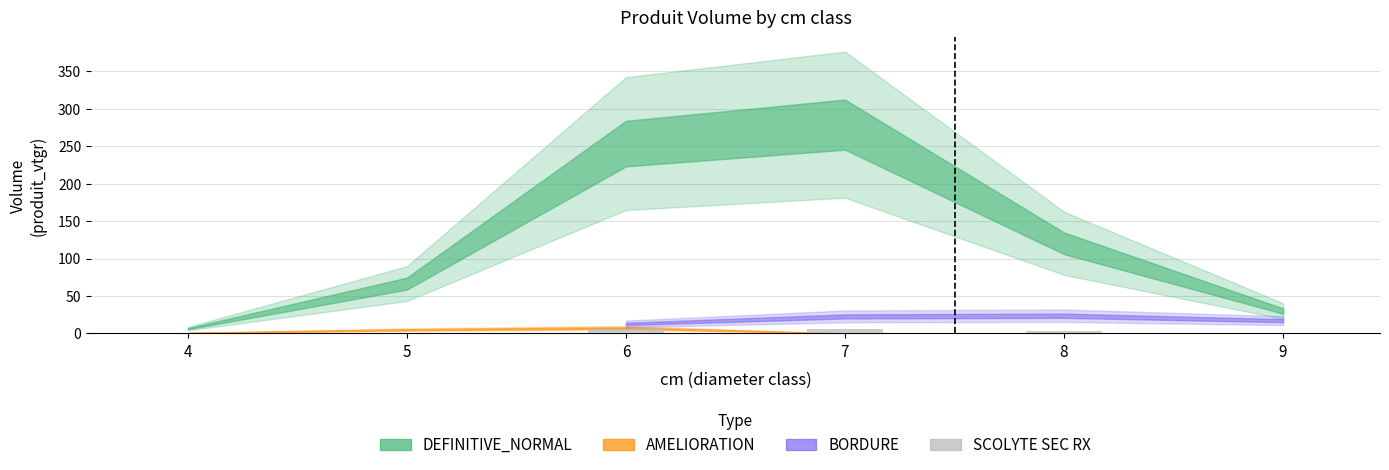

What is the sum of all values?

15.8